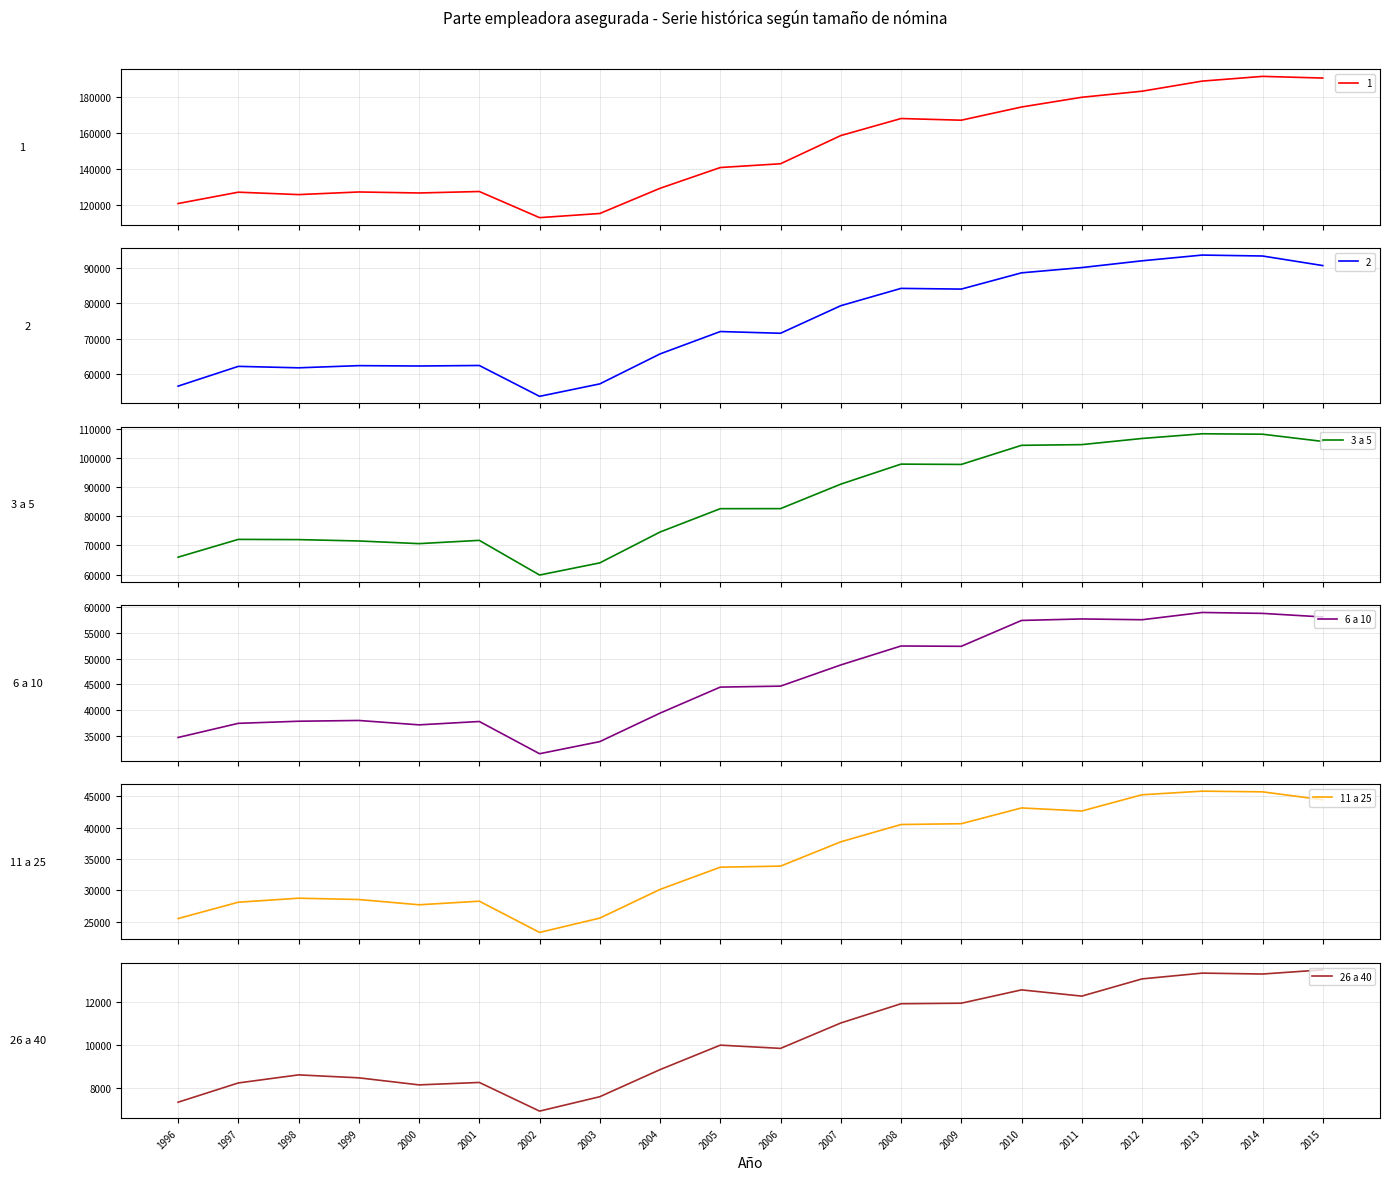

Is the value of 3 a 5 at 2010 greater than the value of 6 a 10 at 2009?

Yes